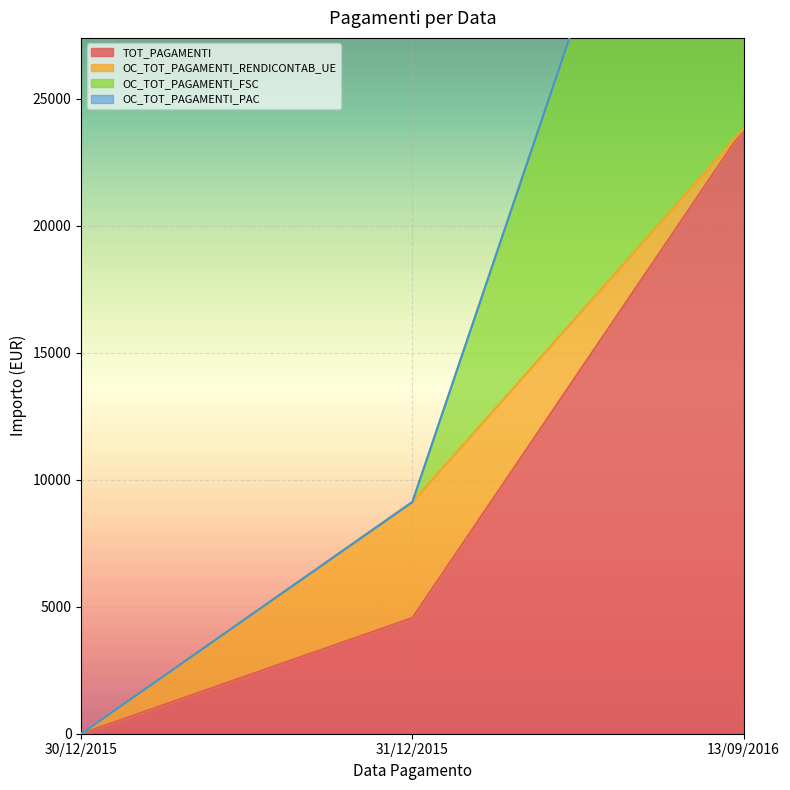

What is the maximum value for OC_TOT_PAGAMENTI_FSC?

47639.2